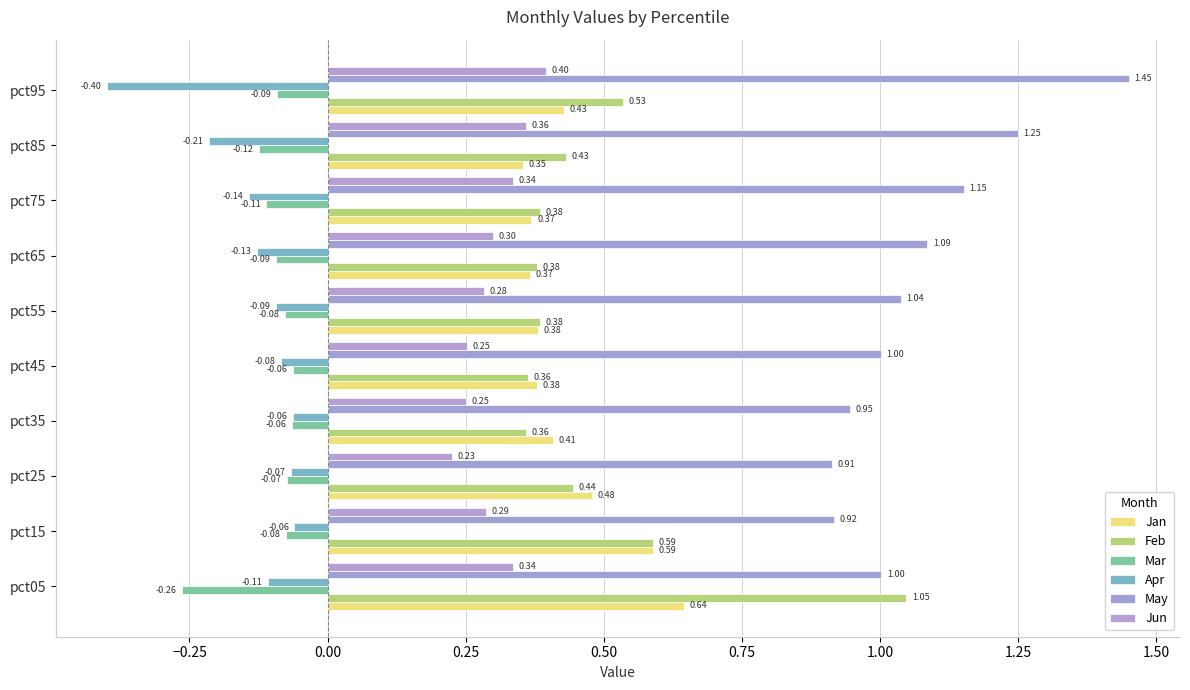

How many distinct data groups are displayed?

6